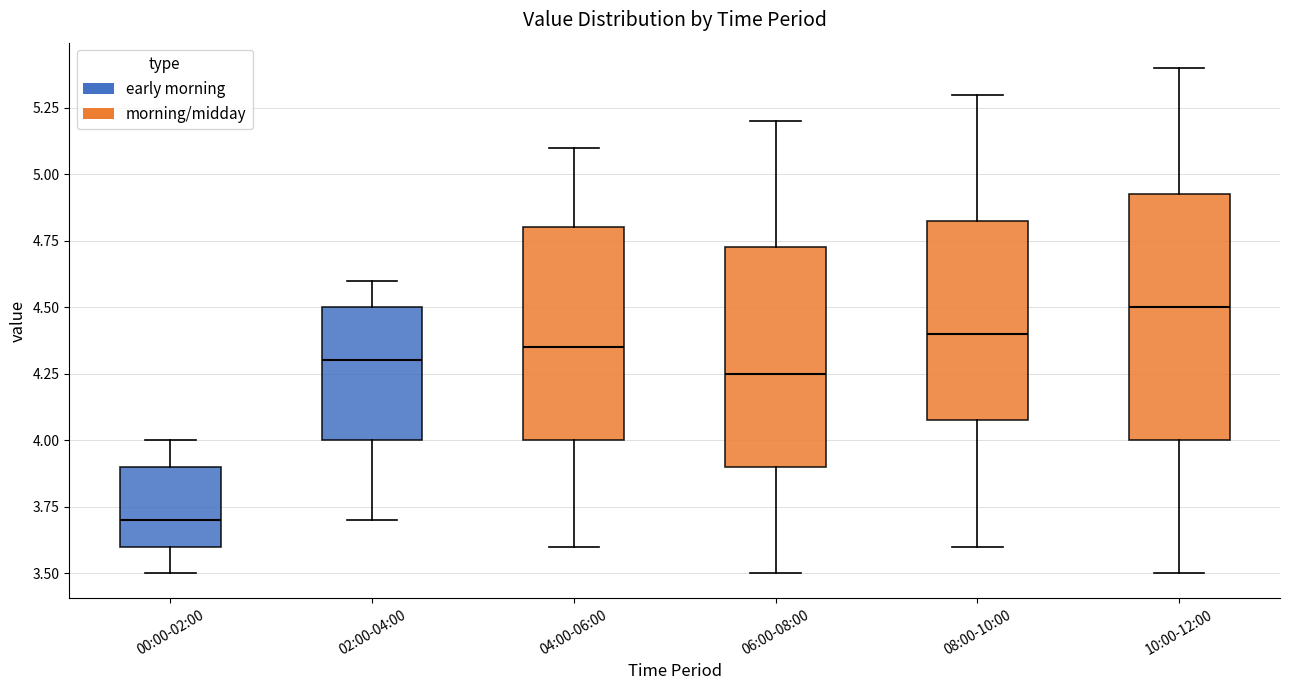

Reading left to right, read every box against the y-axis: the position of its median line, the range the box covers, and the ends of its whiskers. The values are not printed on the chart, so give them approximately, as read against the axis.

00:00-02:00: median 3.70, box 3.60 to 3.90, whiskers 3.50 to 4.00
02:00-04:00: median 4.30, box 4.00 to 4.50, whiskers 3.70 to 4.60
04:00-06:00: median 4.35, box 4.00 to 4.80, whiskers 3.60 to 5.10
06:00-08:00: median 4.25, box 3.90 to 4.75, whiskers 3.50 to 5.20
08:00-10:00: median 4.40, box 4.10 to 4.85, whiskers 3.60 to 5.30
10:00-12:00: median 4.50, box 4.00 to 4.95, whiskers 3.50 to 5.40